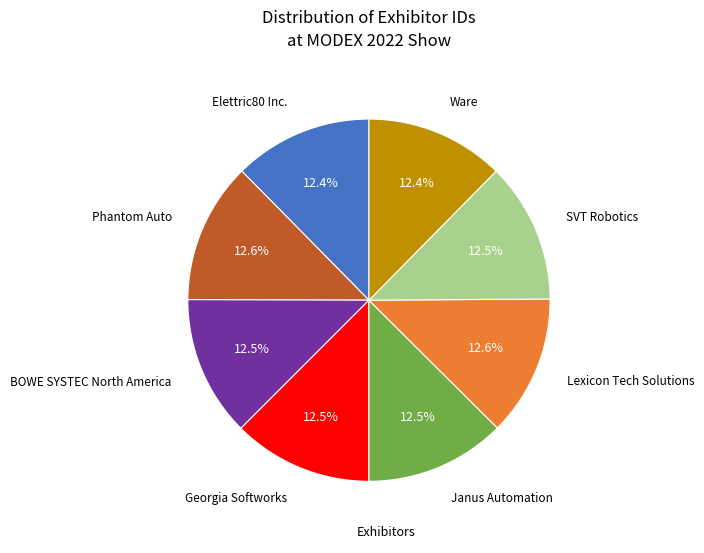

Approximately how many times larger is the value at Janus Automation compared to Georgia Softworks?

1.0